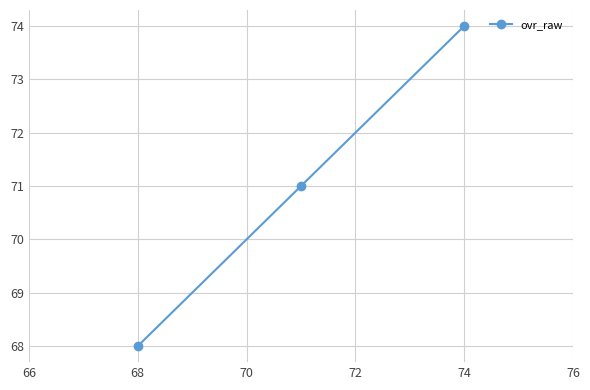

Which label corresponds to the smallest value in the chart?

68